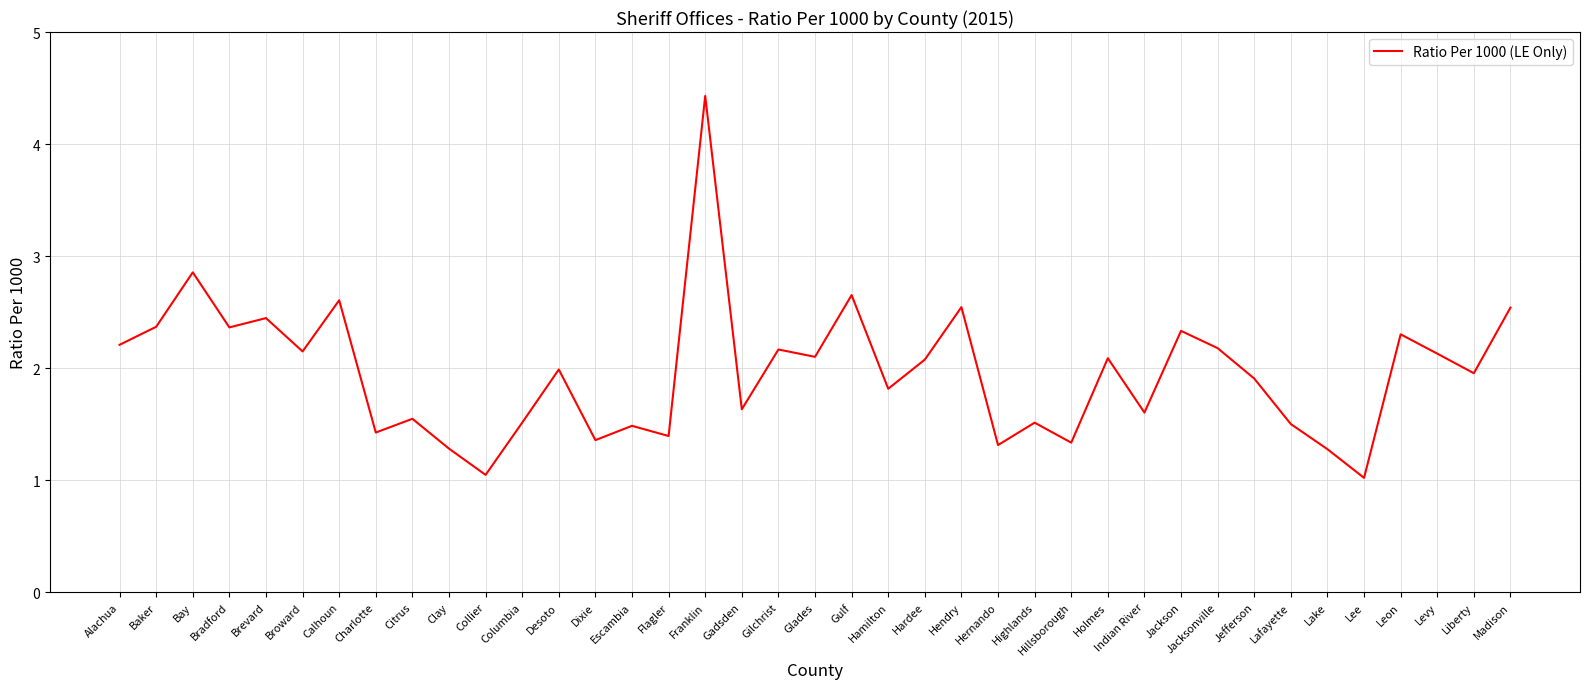

How many series are shown in this chart?

1